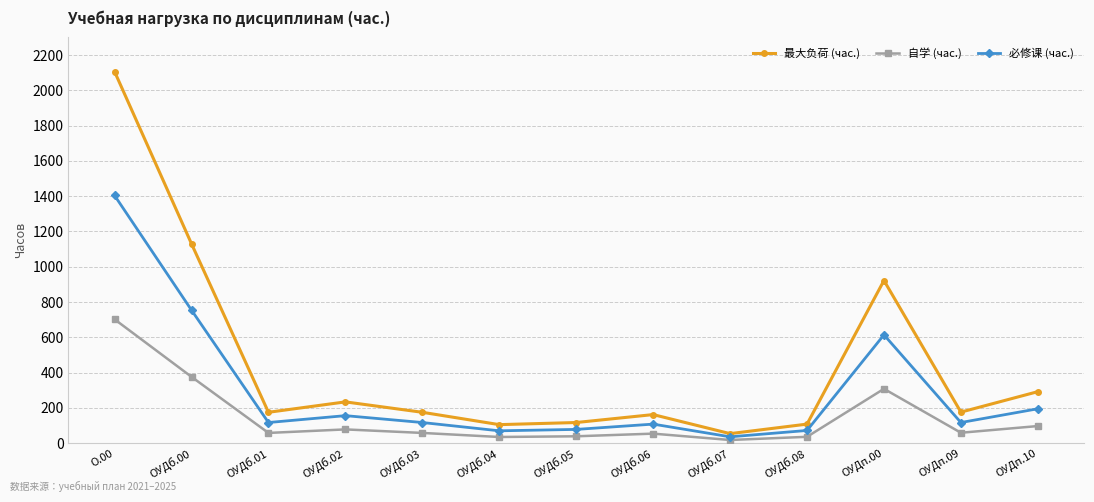

What is the maximum value shown in the chart?

2106